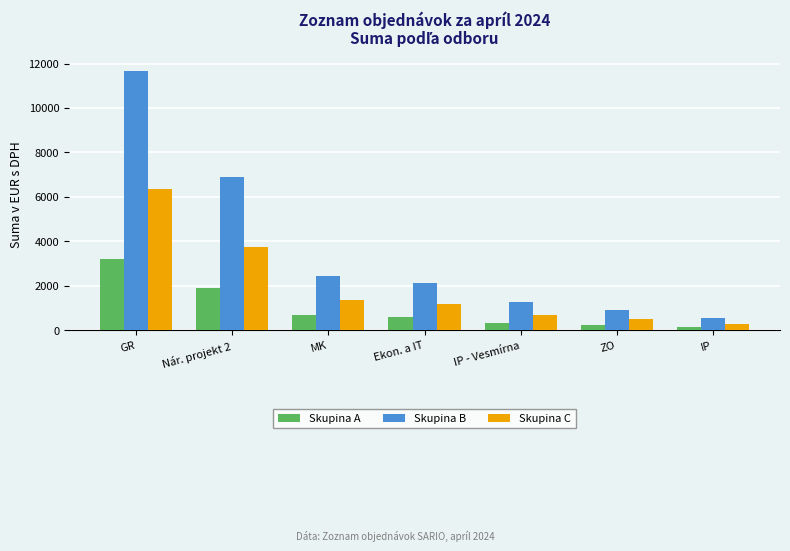

What is the spread (max minus min) of values at Ekon. a IT?

1537.7